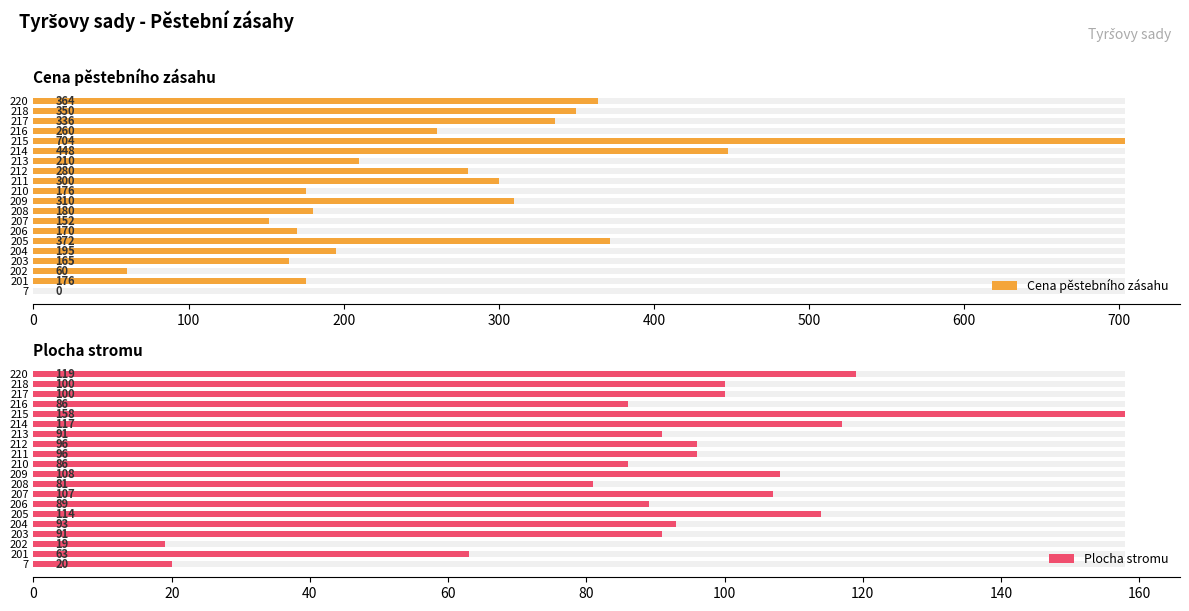

Reading right to left, extract all data points from this chart.

Cena pěstebního zásahu: 364	350	336	260	704	448	210	280	300	176	310	180	152	170	372	195	165	60	176	0
Plocha stromu: 119	100	100	86	158	117	91	96	96	86	108	81	107	89	114	93	91	19	63	20